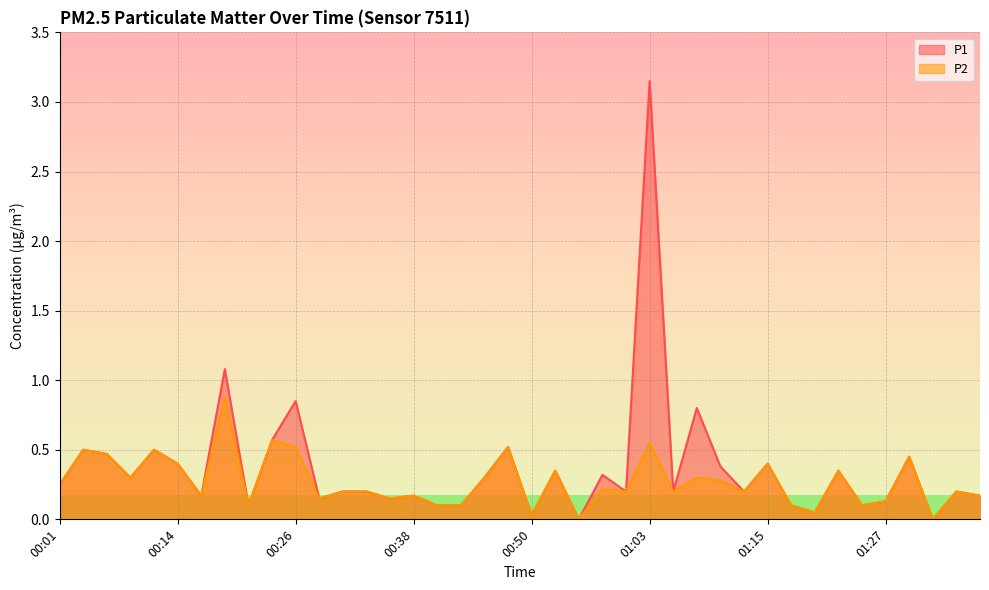

Which series has the largest total across all categories?

P1